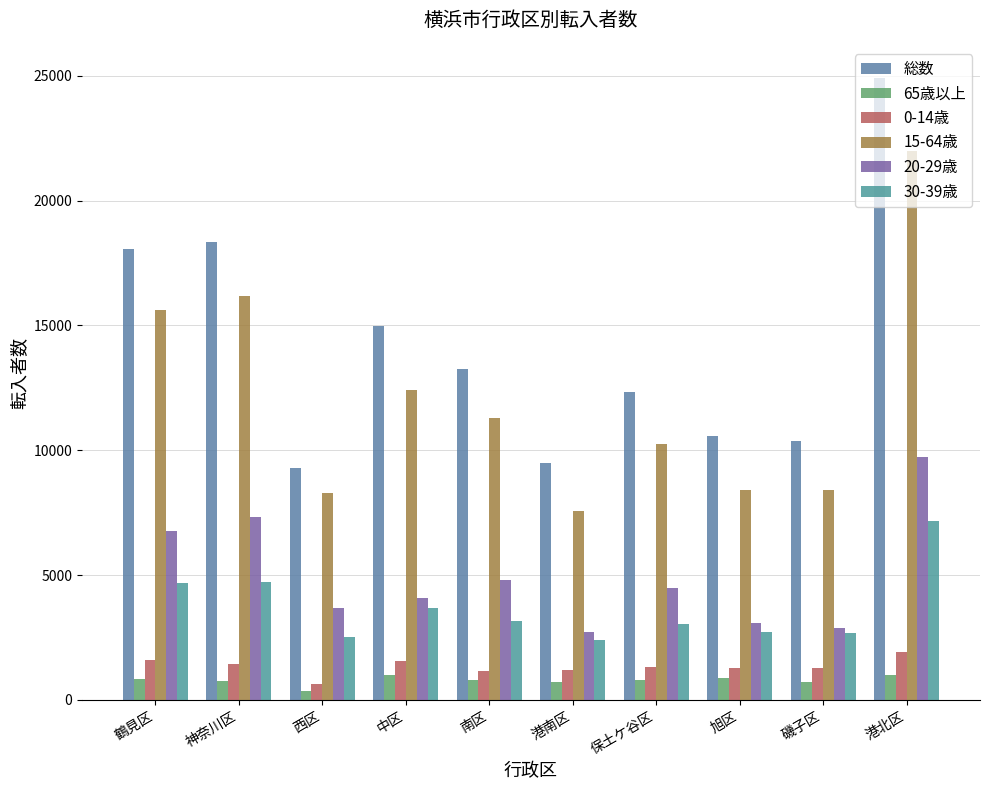

What is the difference between the highest and lowest values at 港北区?

23915